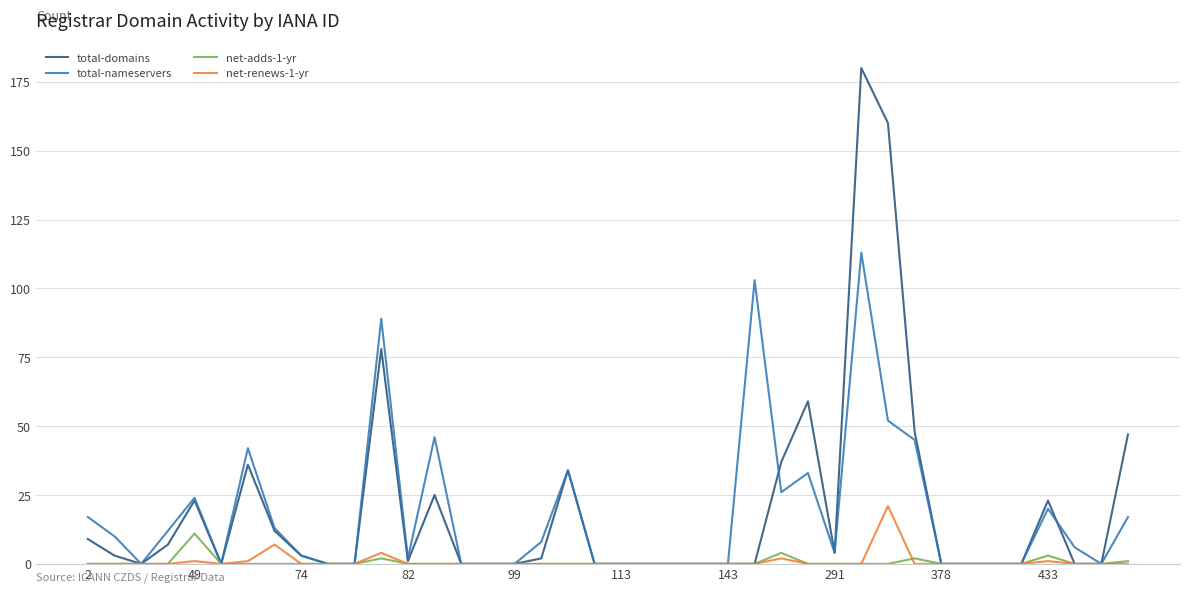

Reading left to right, list all the values displayed in this chart.

total-domains: 9	3	0	7	23	0	36	12	3	0	0	78	1	25	0	0	0	2	34	0	0	0	0	0	0	0	37	59	4	180	160	48	0	0	0	0	23	0	0	47
total-nameservers: 17	10	0	12	24	0	42	13	3	0	0	89	2	46	0	0	0	8	34	0	0	0	0	0	0	103	26	33	4	113	52	45	0	0	0	0	20	6	0	17
net-adds-1-yr: 0	0	0	0	11	0	0	0	0	0	0	2	0	0	0	0	0	0	0	0	0	0	0	0	0	0	4	0	0	0	0	2	0	0	0	0	3	0	0	1
net-renews-1-yr: 0	0	0	0	1	0	1	7	0	0	0	4	0	0	0	0	0	0	0	0	0	0	0	0	0	0	2	0	0	0	21	0	0	0	0	0	1	0	0	0